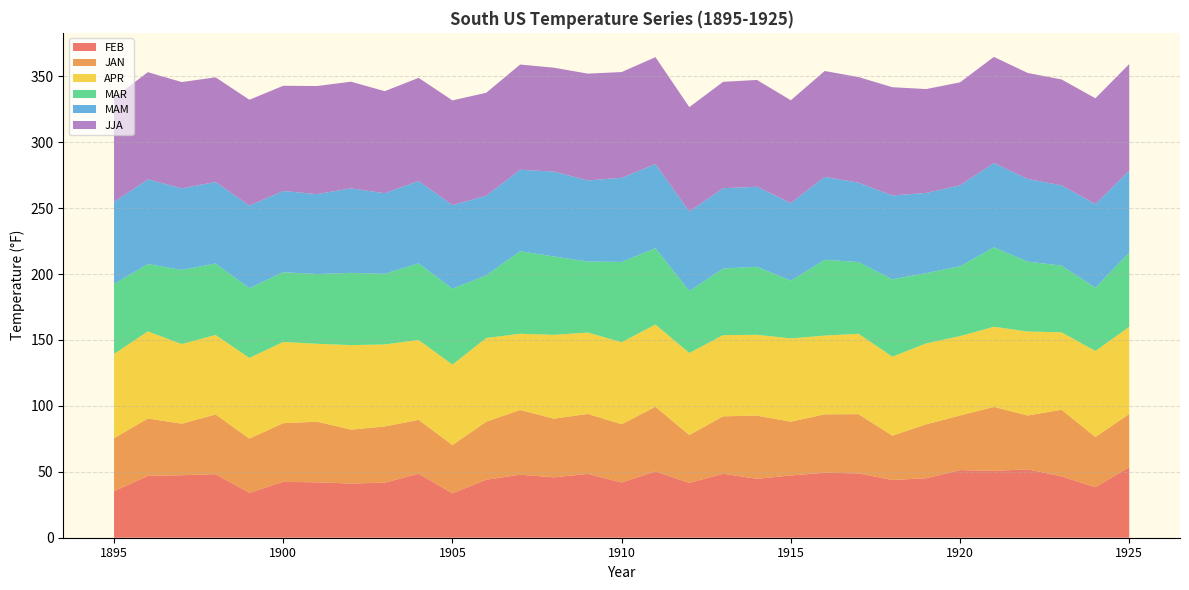

Reading left to right, extract all data points from this chart.

FEB: 1895=35.3	1896=46.9	1897=47.4	1898=48.2	1899=34.1	1900=42.4	1901=42.0	1902=41.1	1903=41.8	1904=48.5	1905=33.7	1906=44.0	1907=47.8	1908=45.8	1909=48.4	1910=41.9	1911=50.3	1912=41.6	1913=48.5	1914=44.7	1915=47.2	1916=49.3	1917=48.8	1918=43.8	1919=45.1	1920=51.3	1921=50.7	1922=51.9	1923=46.5	1924=38.3	1925=53.5
JAN: 1895=40.2	1896=43.5	1897=39.1	1898=45.3	1899=41.1	1900=44.5	1901=46.0	1902=40.9	1903=42.6	1904=40.9	1905=36.6	1906=44.0	1907=49.1	1908=44.5	1909=45.5	1910=44.2	1911=49.0	1912=36.3	1913=43.6	1914=47.9	1915=40.8	1916=44.3	1917=44.9	1918=33.6	1919=40.9	1920=41.4	1921=48.5	1922=40.8	1923=50.6	1924=38.1	1925=40.4
APR: 1895=63.9	1896=66.1	1897=60.4	1898=60.3	1899=61.2	1900=61.6	1901=59.1	1902=64.1	1903=62.2	1904=60.6	1905=61.0	1906=63.5	1907=57.8	1908=63.6	1909=61.7	1910=62.2	1911=62.4	1912=62.2	1913=61.6	1914=61.3	1915=63.2	1916=59.7	1917=61.0	1918=59.9	1919=61.4	1920=60.2	1921=60.8	1922=63.7	1923=58.7	1924=65.3	1925=66.0
MAR: 1895=53.1	1896=51.1	1897=56.2	1898=54.2	1899=52.9	1900=52.9	1901=52.9	1902=54.8	1903=53.6	1904=58.1	1905=57.6	1906=47.5	1907=62.6	1908=59.4	1909=53.9	1910=60.9	1911=57.9	1912=47.0	1913=50.5	1914=51.6	1915=43.8	1916=57.5	1917=54.4	1918=58.7	1919=53.3	1920=53.0	1921=60.3	1922=53.0	1923=50.6	1924=47.9	1925=56.4
MAM: 1895=62.2	1896=64.2	1897=61.9	1898=61.8	1899=62.6	1900=61.6	1901=60.6	1902=64.1	1903=61.1	1904=62.5	1905=63.4	1906=60.4	1907=61.8	1908=64.4	1909=61.5	1910=63.8	1911=63.8	1912=60.3	1913=60.9	1914=60.7	1915=58.8	1916=62.9	1917=60.2	1918=63.6	1919=60.8	1920=61.4	1921=63.9	1922=62.7	1923=60.8	1924=63.5	1925=62.2
JJA: 1895=79.0	1896=81.3	1897=80.6	1898=79.4	1899=80.3	1900=79.8	1901=82.0	1902=80.9	1903=77.4	1904=78.2	1905=79.4	1906=78.1	1907=79.8	1908=78.8	1909=81.0	1910=80.2	1911=81.1	1912=79.2	1913=80.7	1914=81.0	1915=78.0	1916=80.3	1917=80.1	1918=82.1	1919=78.8	1920=78.1	1921=80.5	1922=80.4	1923=80.4	1924=80.2	1925=80.8